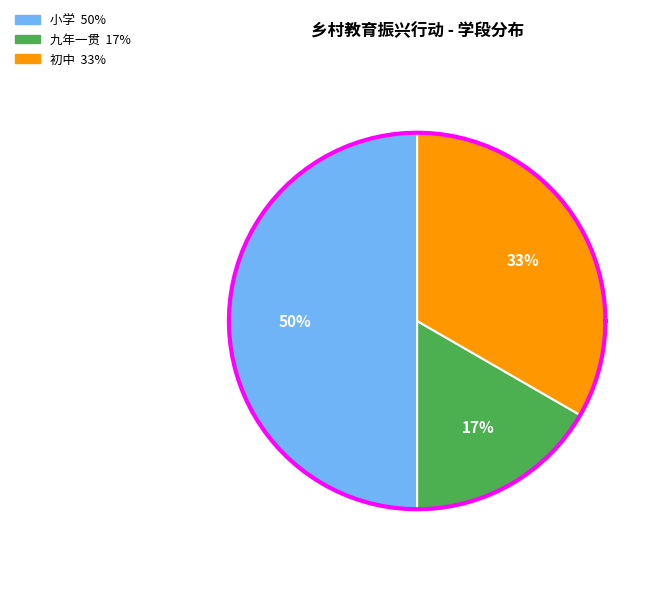

How many segments does this pie chart have?

3